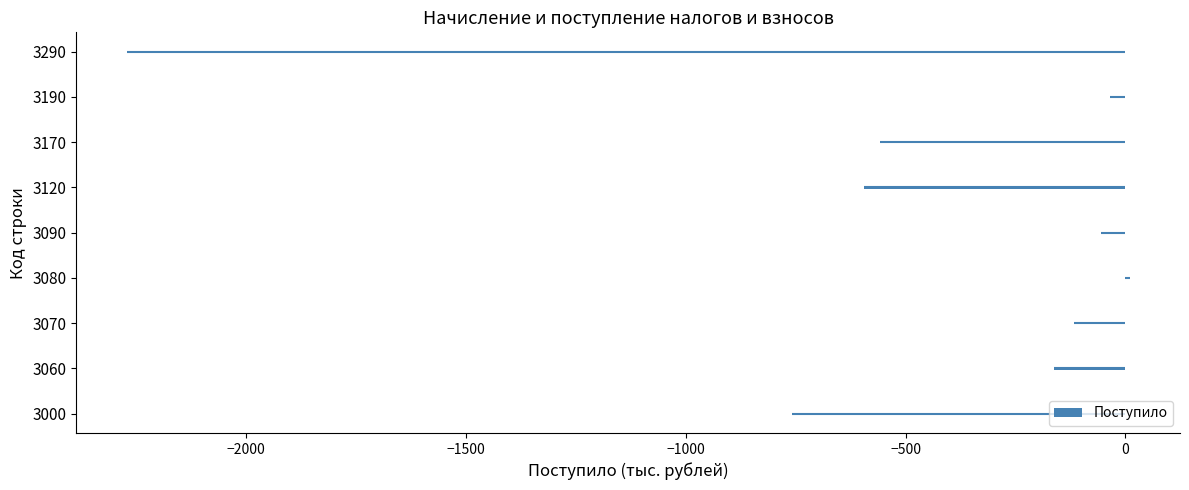

At which label is the value closest to -1130?

3000